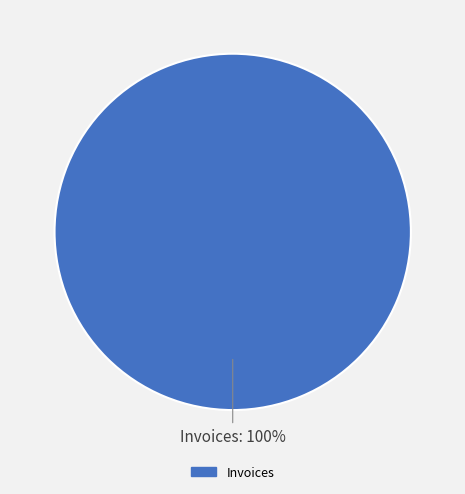

Is there a majority slice in this chart?

Yes